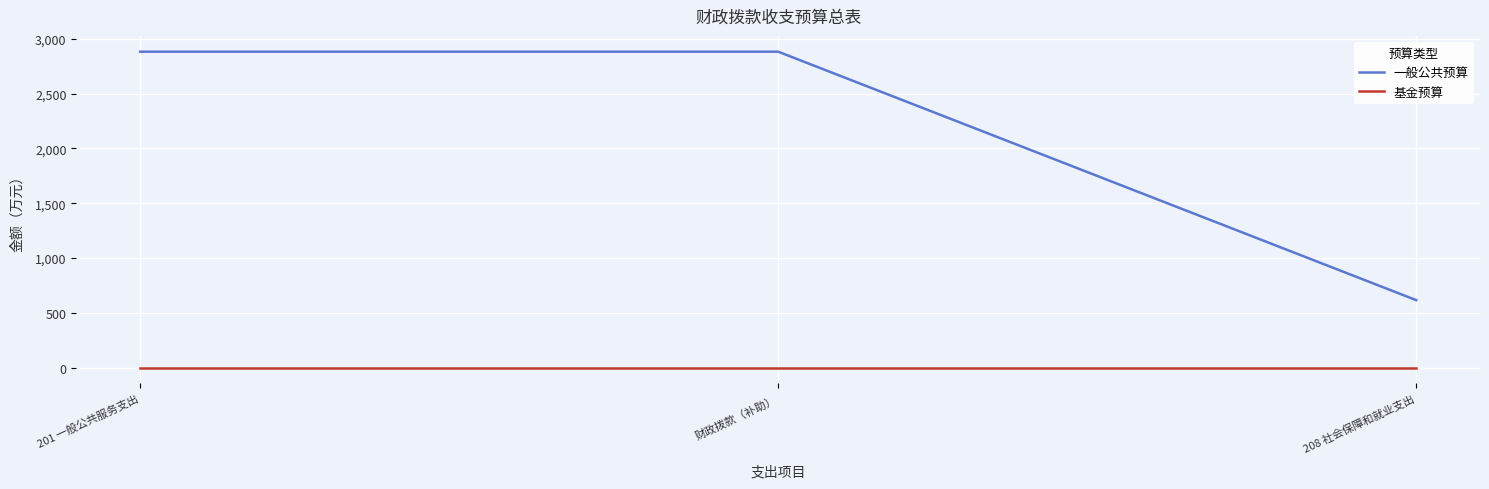

How many lines are shown in the chart?

2